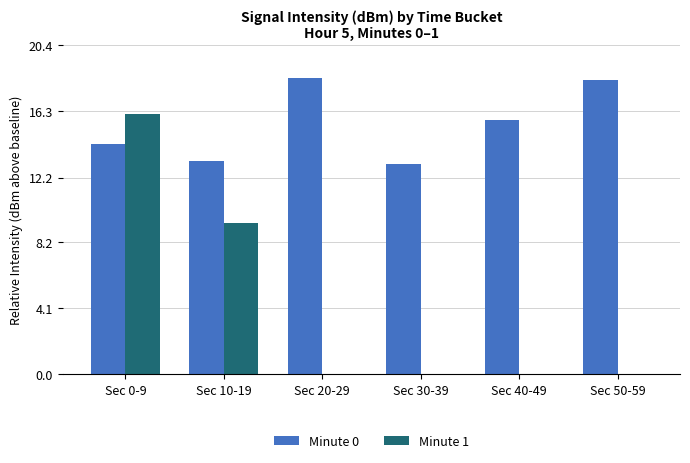

Are the bars horizontal?

No